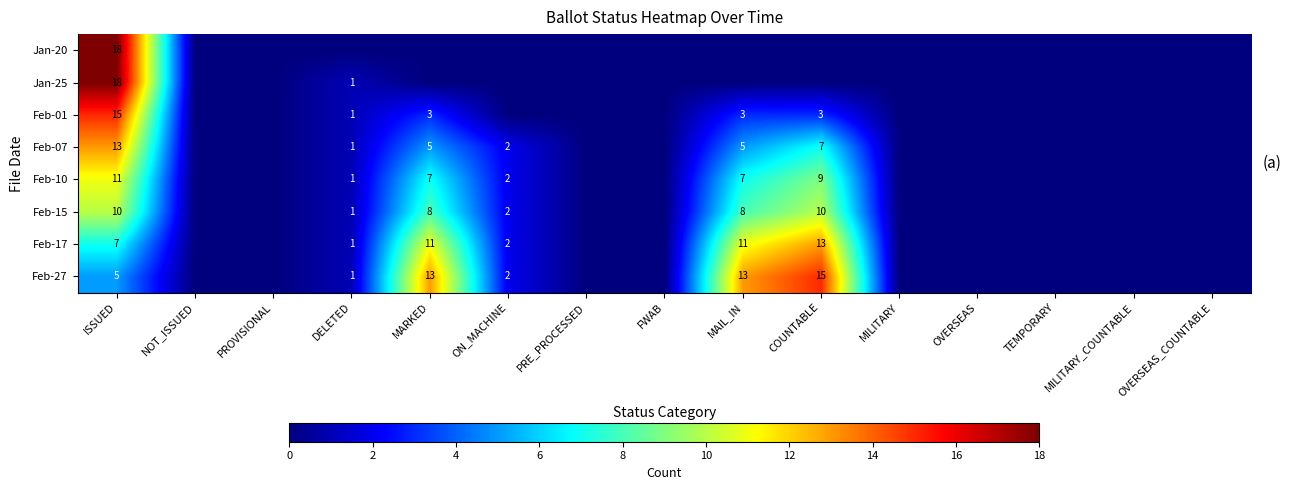

The Feb-10 series shows 5 at COUNTABLE. True or false?

False